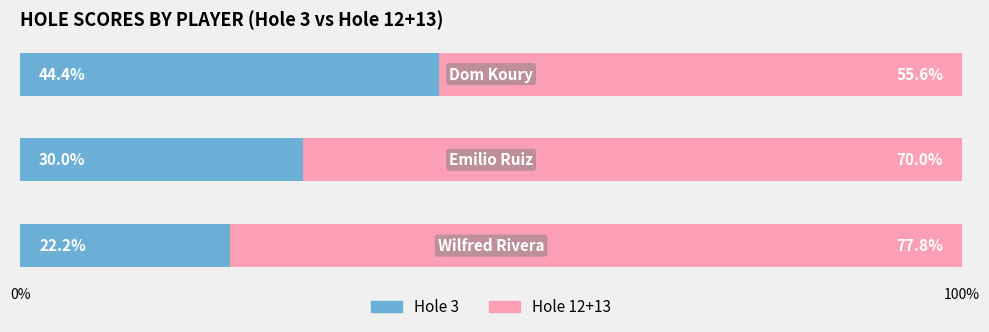

What is the highest value of the Hole 3 series?

44.4